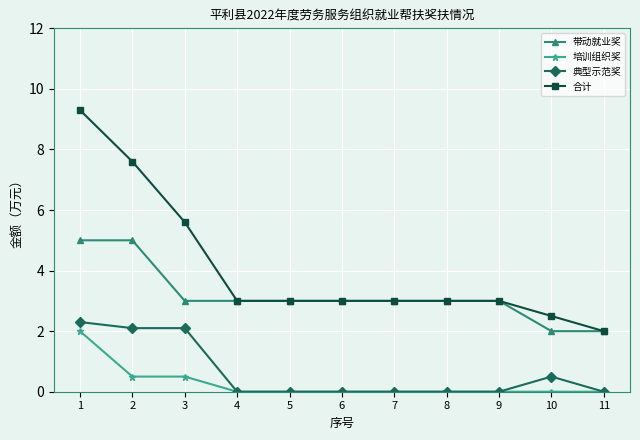

What is the value of the 合计 point at the 9th from the left?

3.0